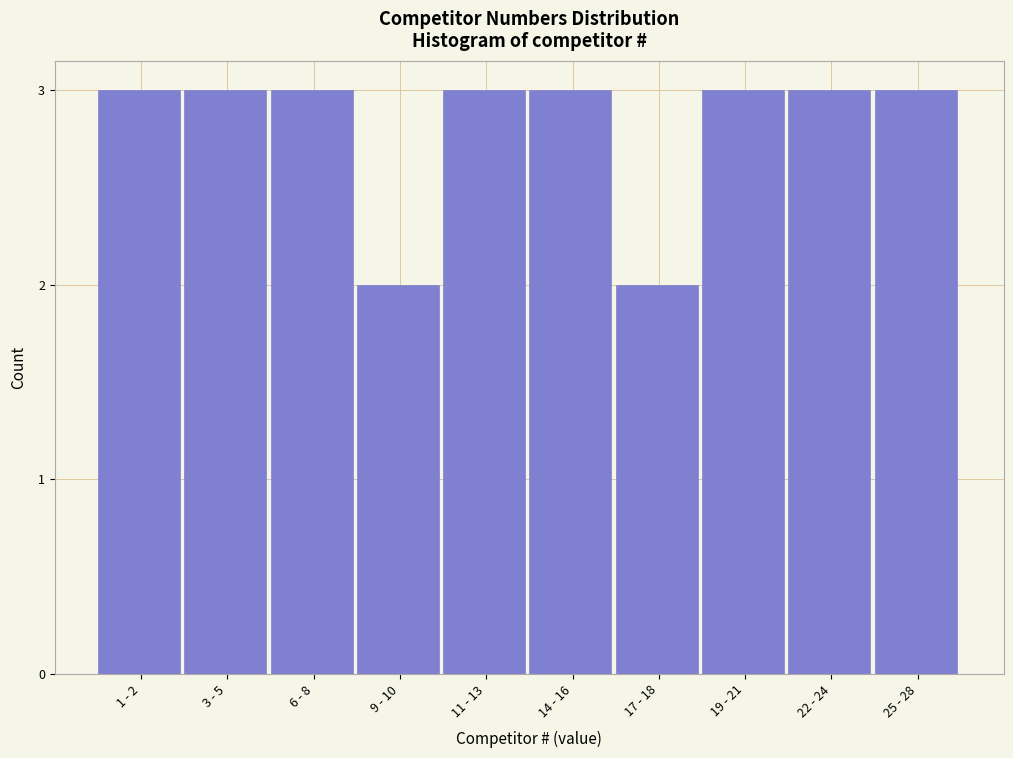

Reading left to right, list all the values displayed in this chart.

3	3	3	2	3	3	2	3	3	3